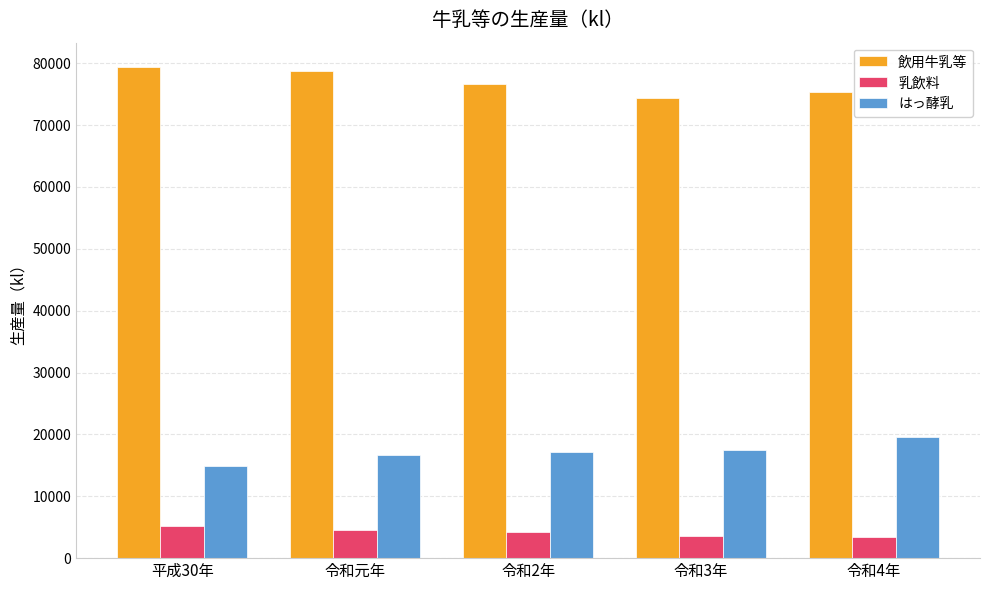

What is the maximum value for はっ酵乳?

19556